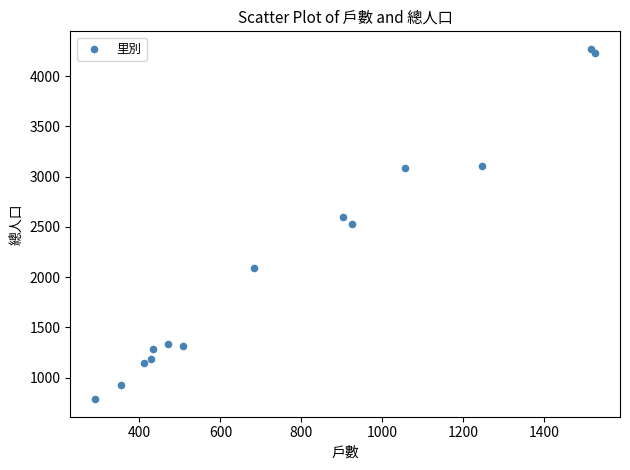

What is the range of X values (max minus min)?

1234